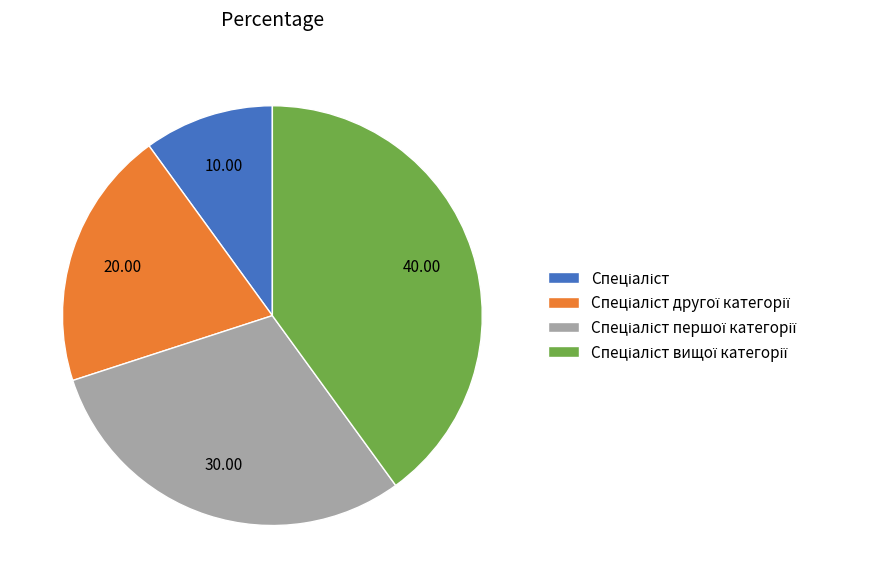

Does any single category account for the majority?

No